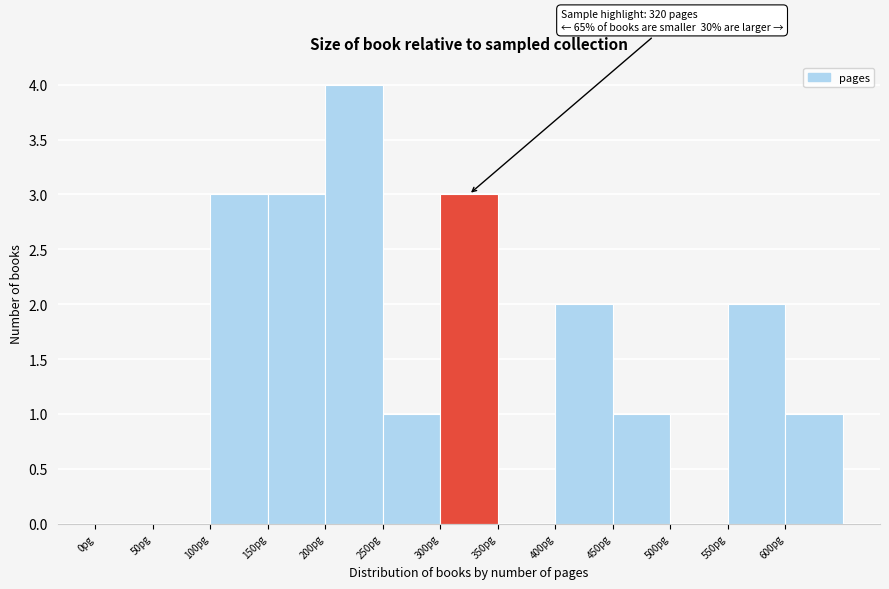

Which range on the x-axis has the tallest bar?

200 to 250